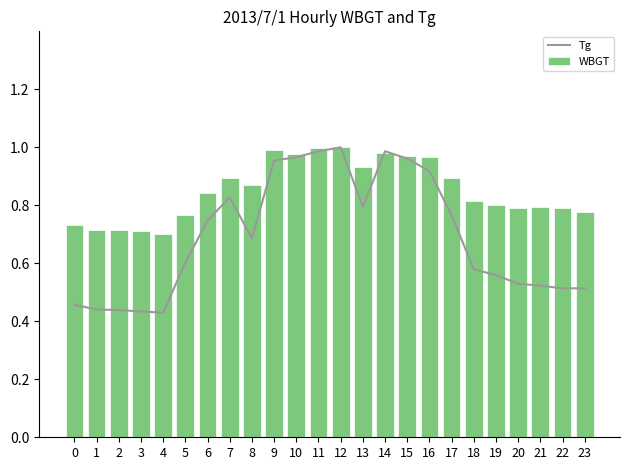

How many groups of bars are there?

24